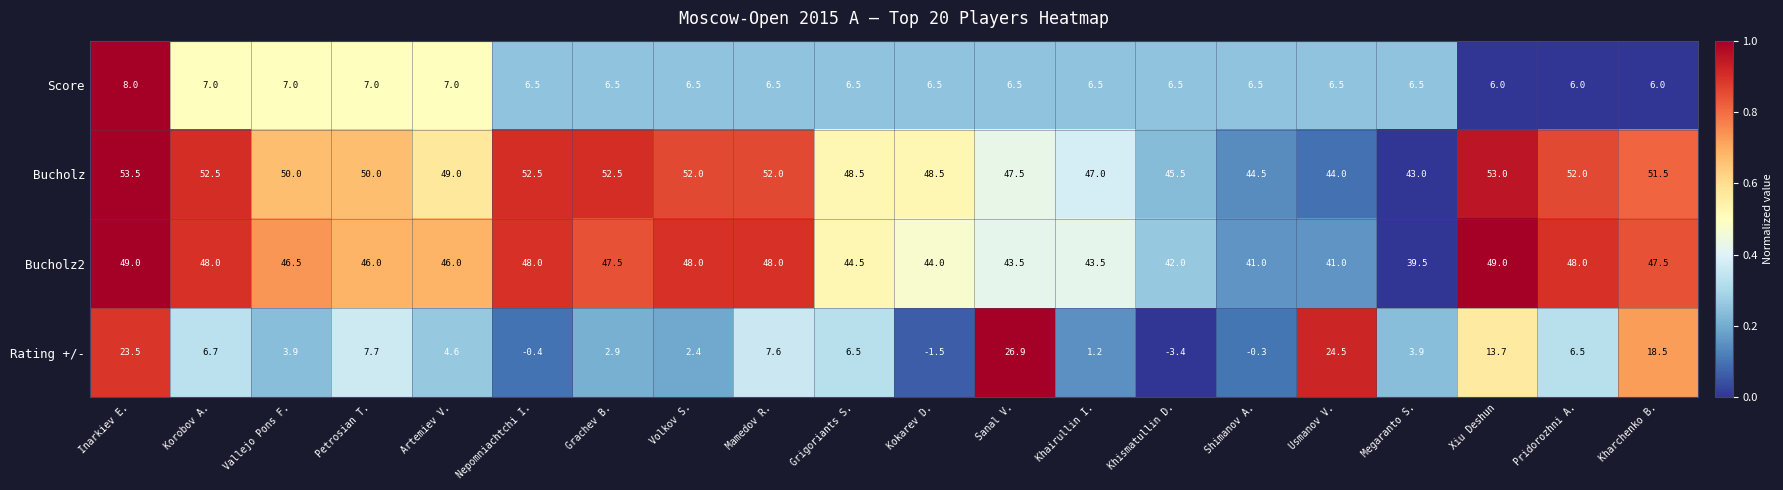

Is the value of Bucholz2 at Mamedov R. greater than the value of Rating +/- at Shimanov A.?

Yes